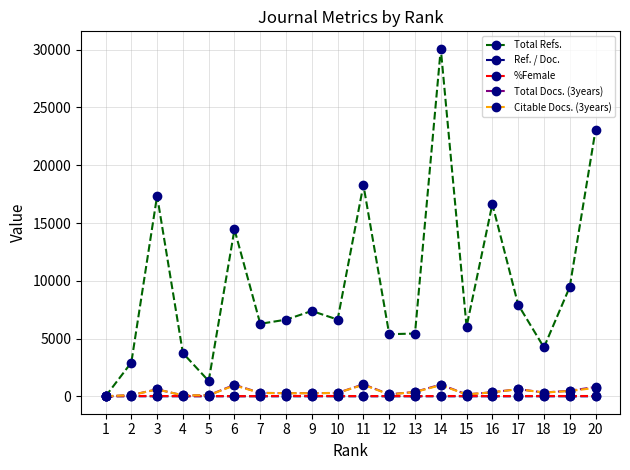

Is the value of Citable Docs. (3years) at 11 greater than the value of %Female at 6?

Yes